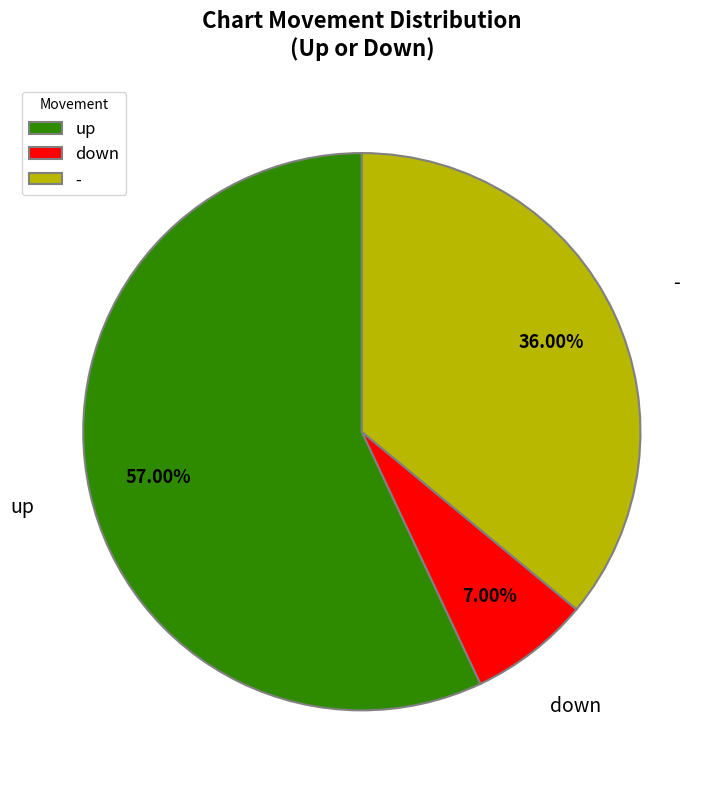

Approximately how many times larger is the value at down compared to -?

0.2